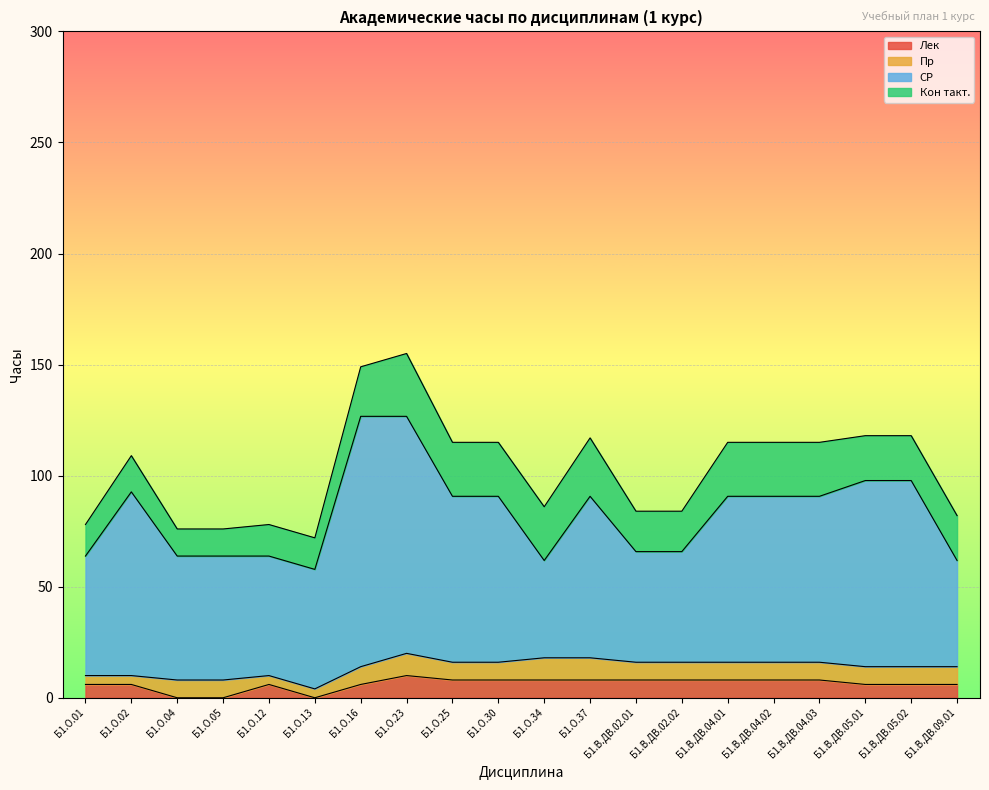

What is the label of the 20th point from the left?

Б1.В.ДВ.09.01